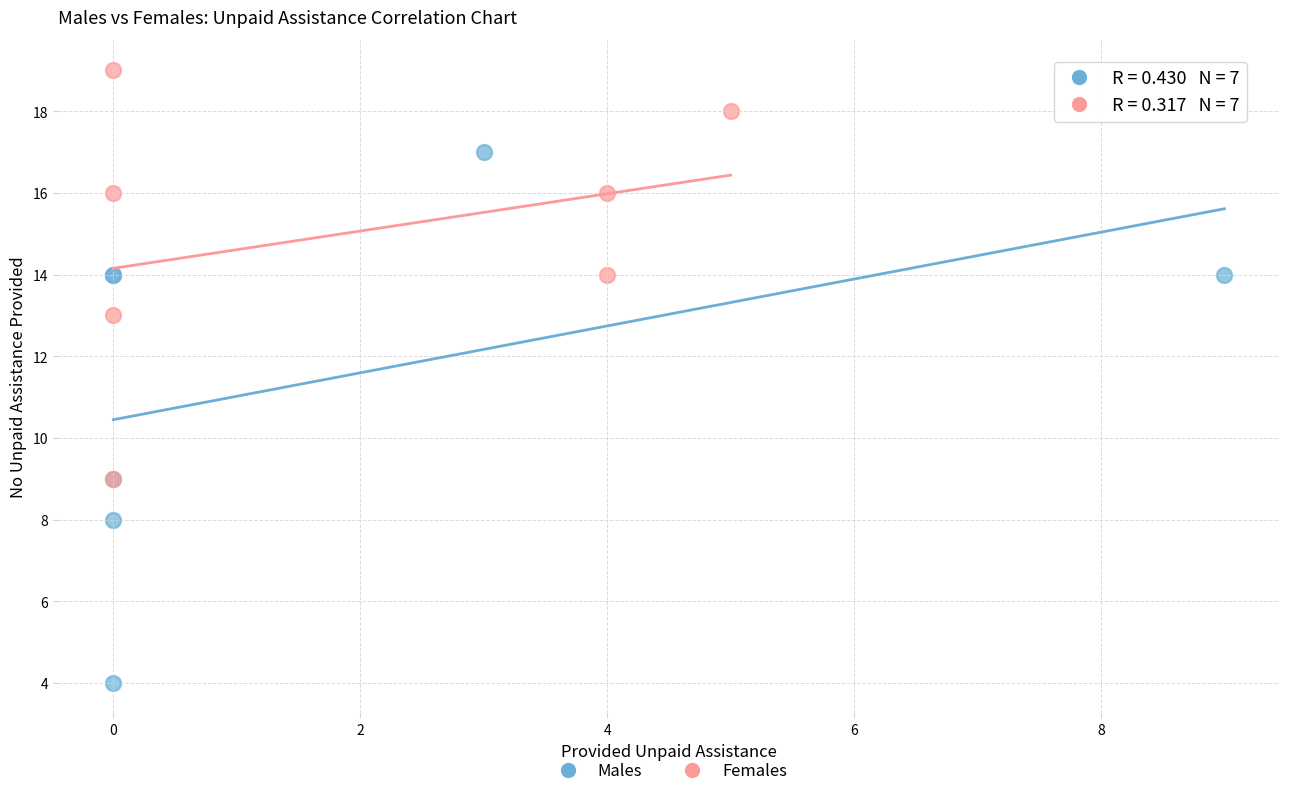

Which series contains the lowest Y value?

Males